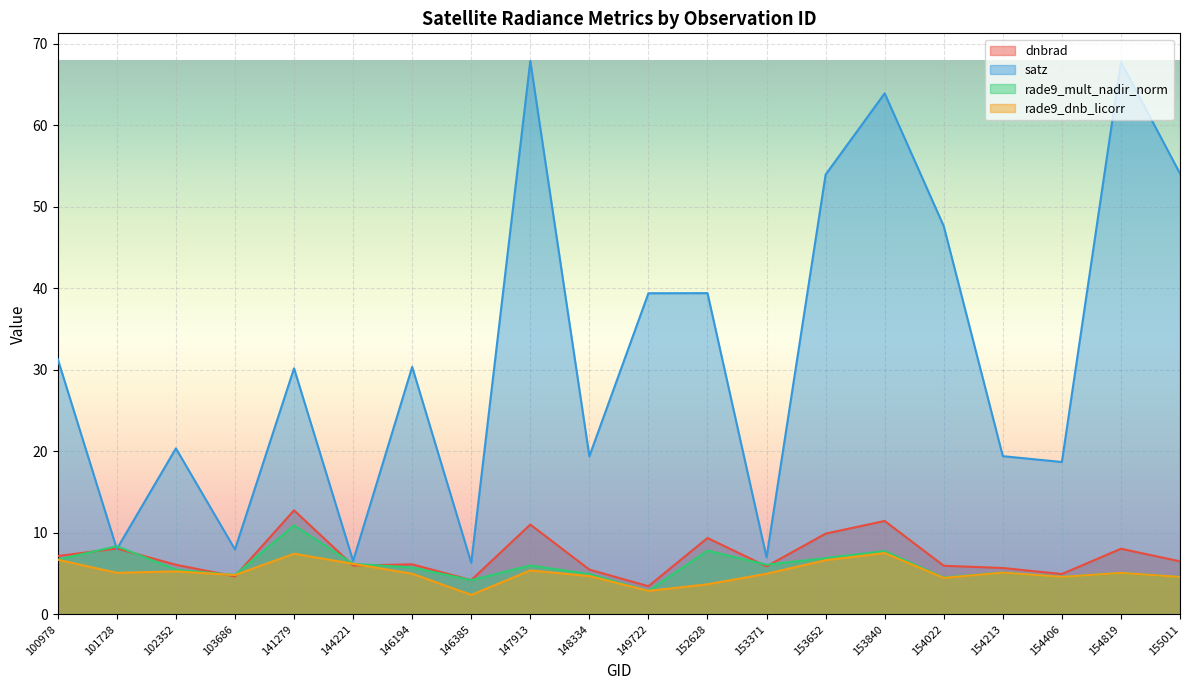

What is the difference between the maximum and minimum values in the satz series?

61.6